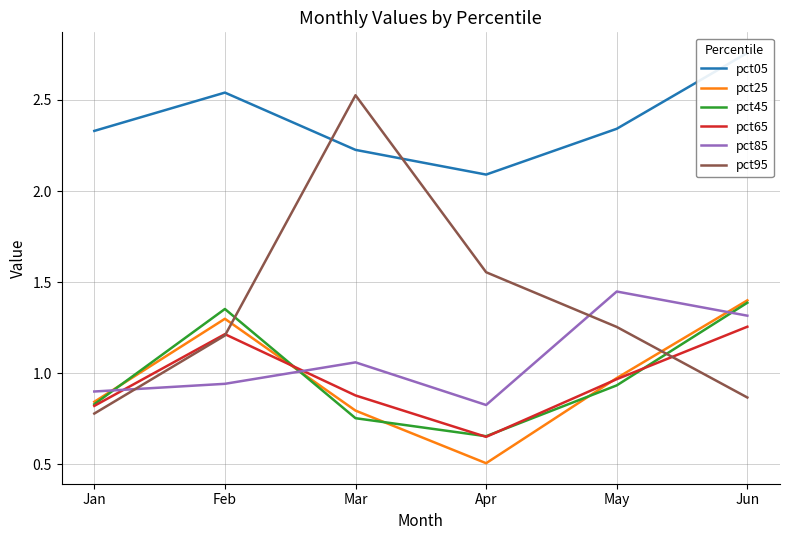

The pct65 series shows 0.5 at Mar. True or false?

False